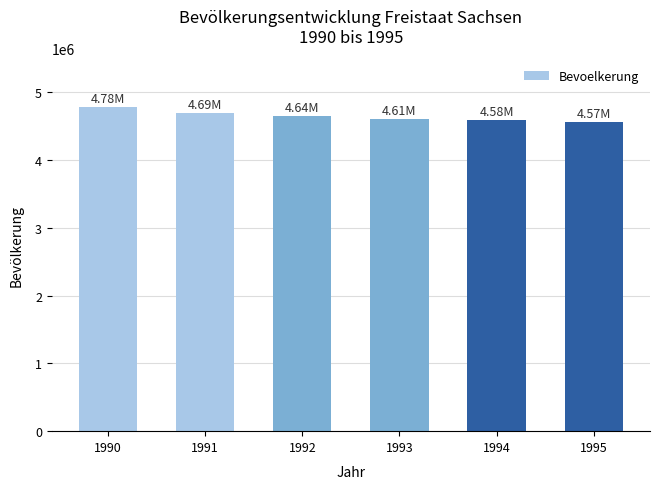

Where does the data first go above 4641108?

1990